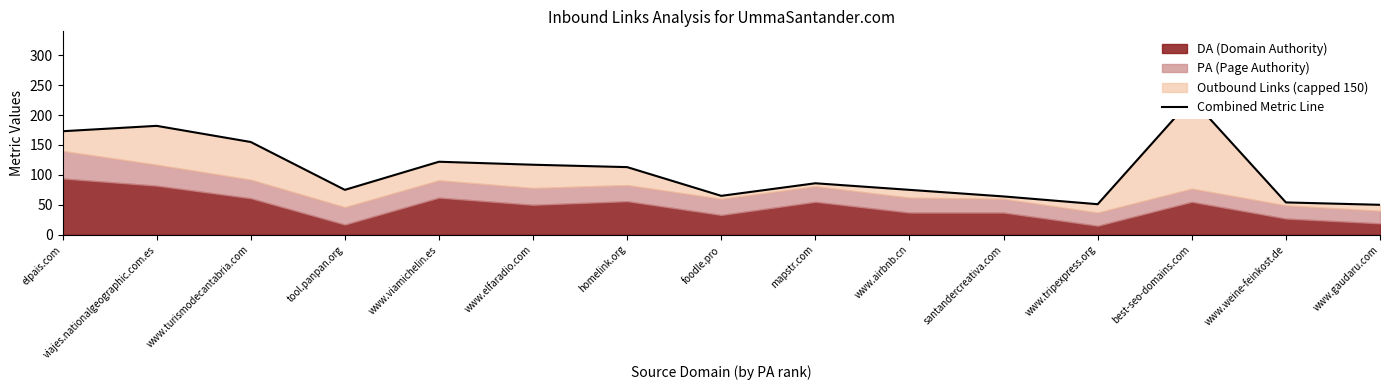

What is the label of the 7th point from the left?

homelink.org